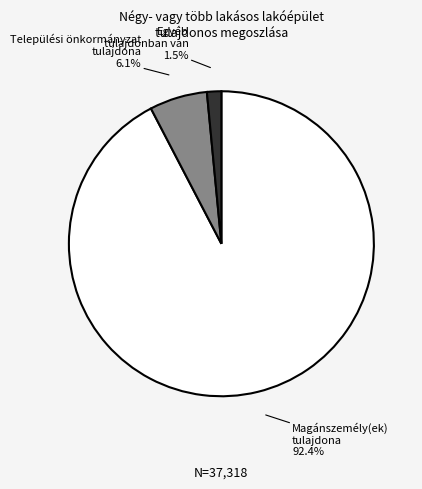

Is there any slice that represents more than half of the pie?

Yes